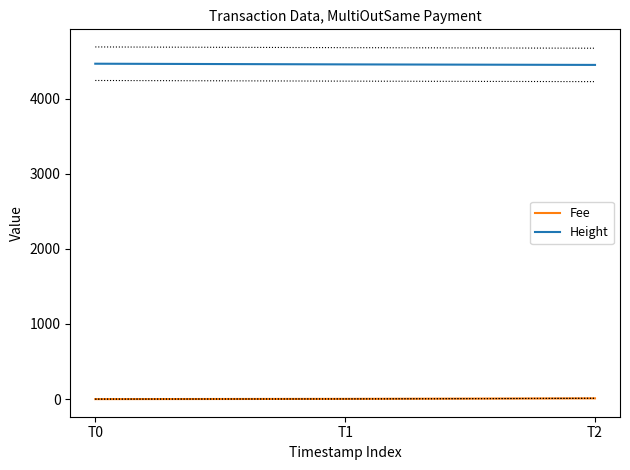

Does the chart have visible grid lines?

No